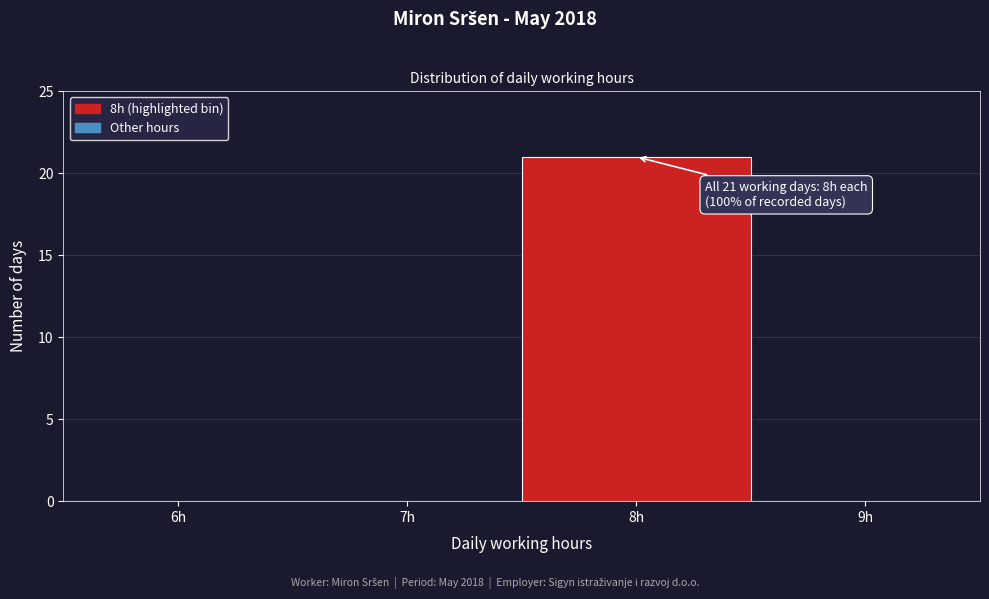

Reading left to right, extract all data points from this chart.

6h=0	7h=0	8h=21	9h=0